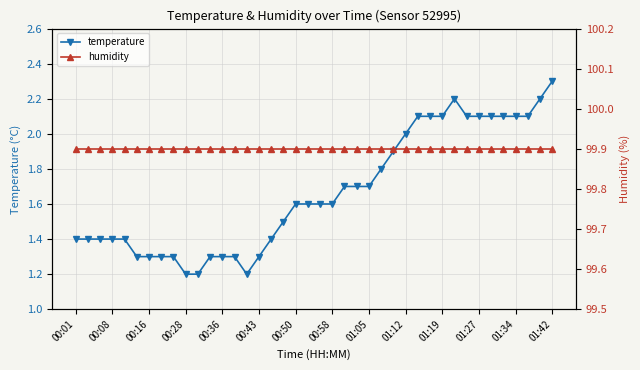

The temperature series shows 1.1 at 01:19. True or false?

False